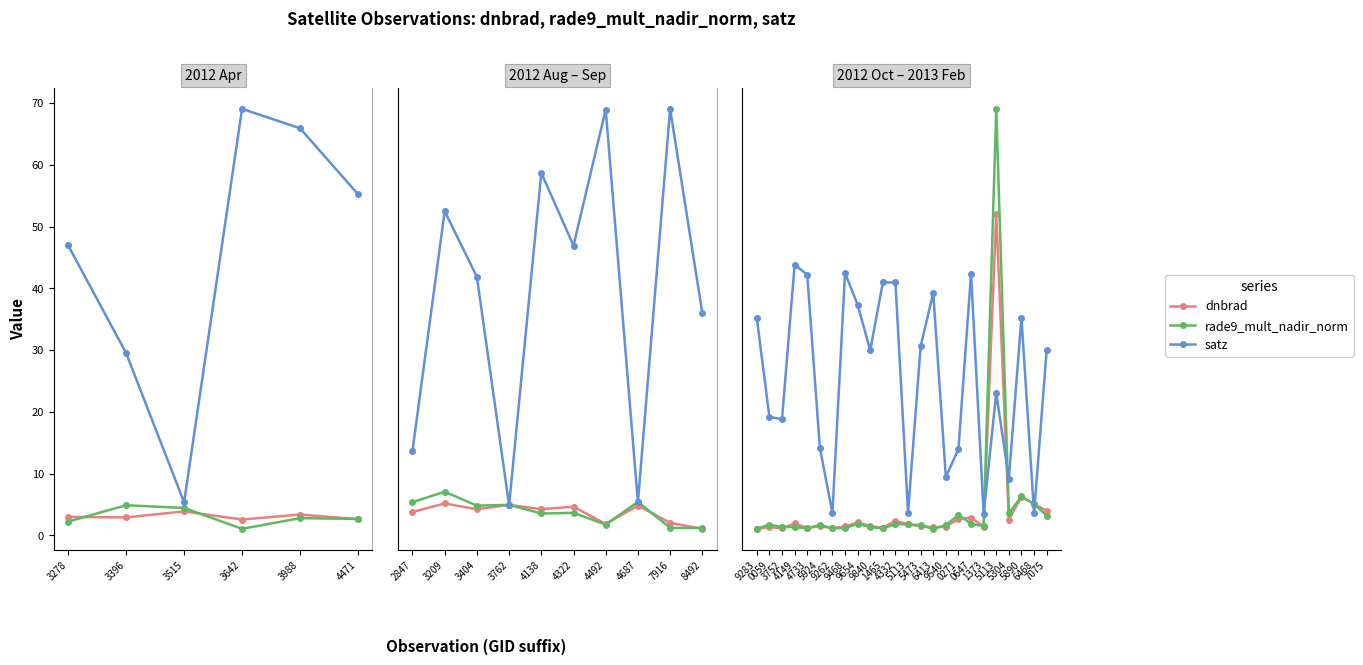

Rank the series at 3988 from lowest to highest value.

rade9_mult_nadir_norm, dnbrad, satz